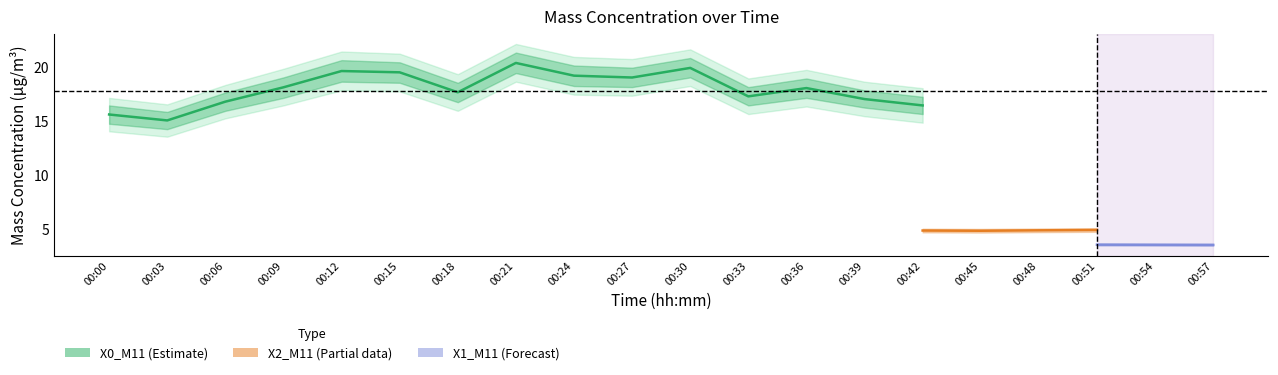

What are all the series names shown in the legend?

X0_M11, X2_M11, X1_M11